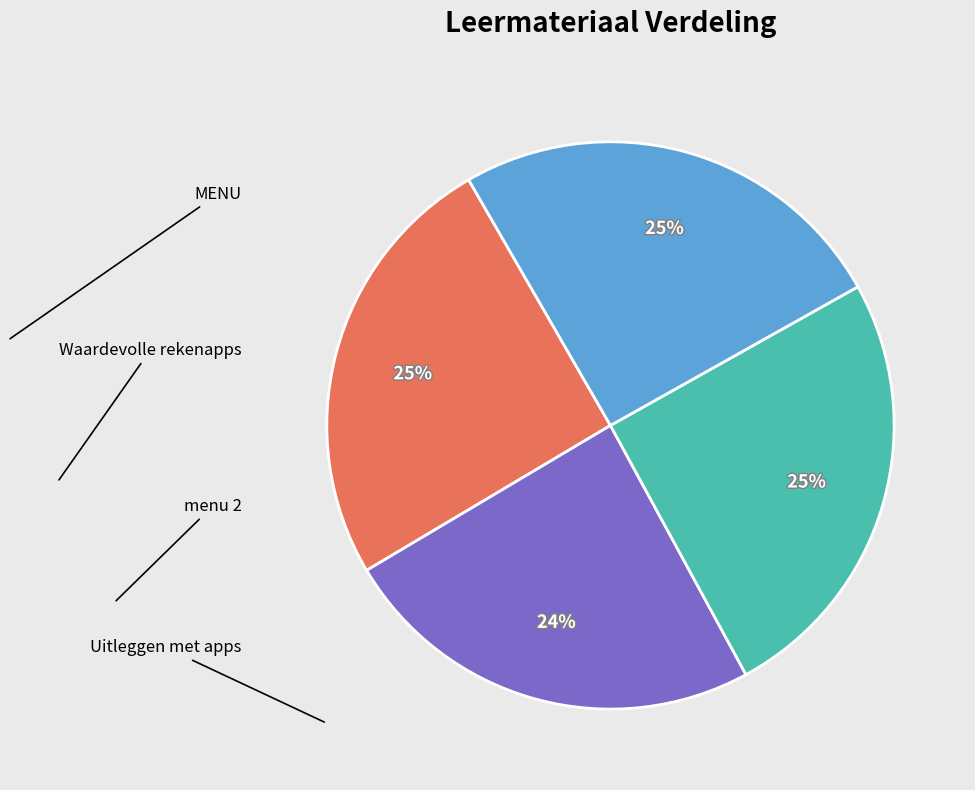

Is there any slice that represents more than half of the pie?

No